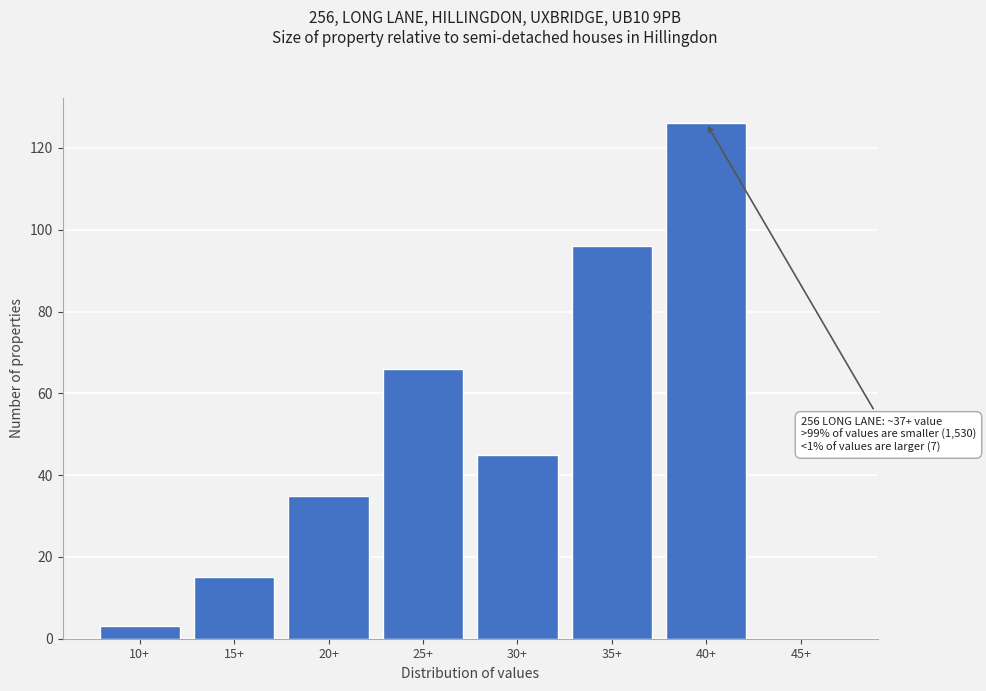

Reading left to right, what are all the values shown in this chart?

10+=3	15+=15	20+=35	25+=66	30+=45	35+=96	40+=126	45+=0